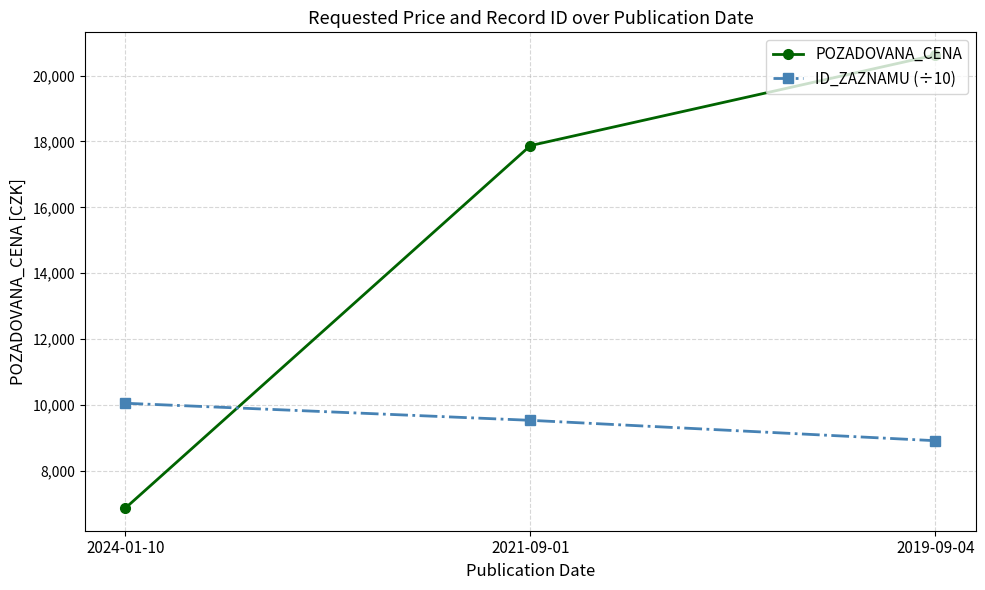

Rank the series by their maximum value, from highest to lowest.

POZADOVANA_CENA, ID_ZAZNAMU (÷10)